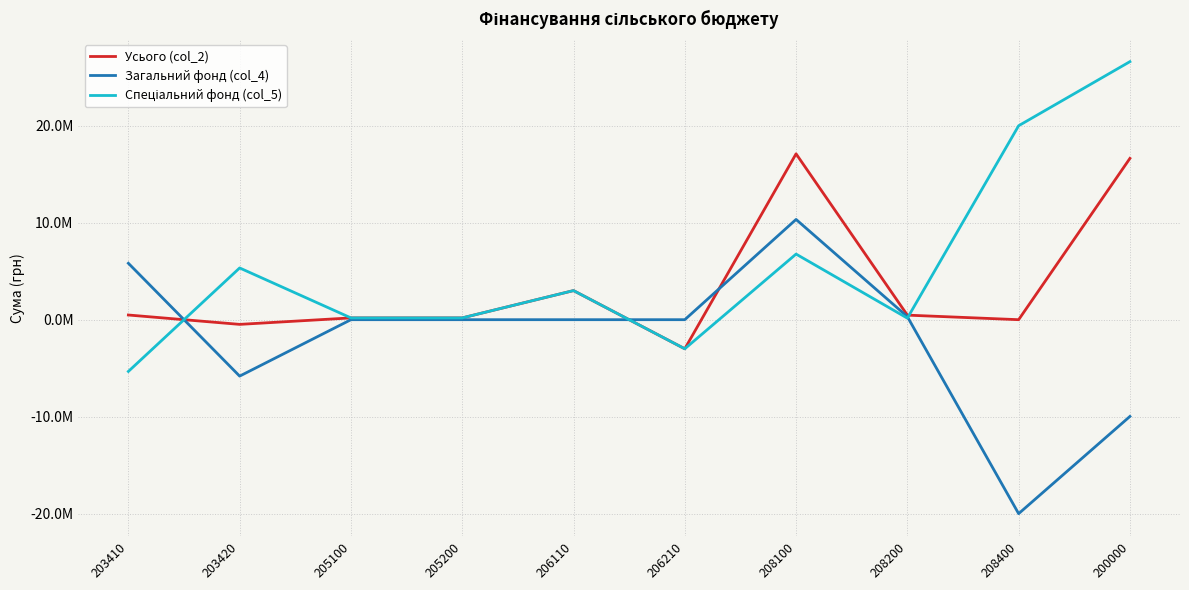

Does the chart have visible grid lines?

Yes